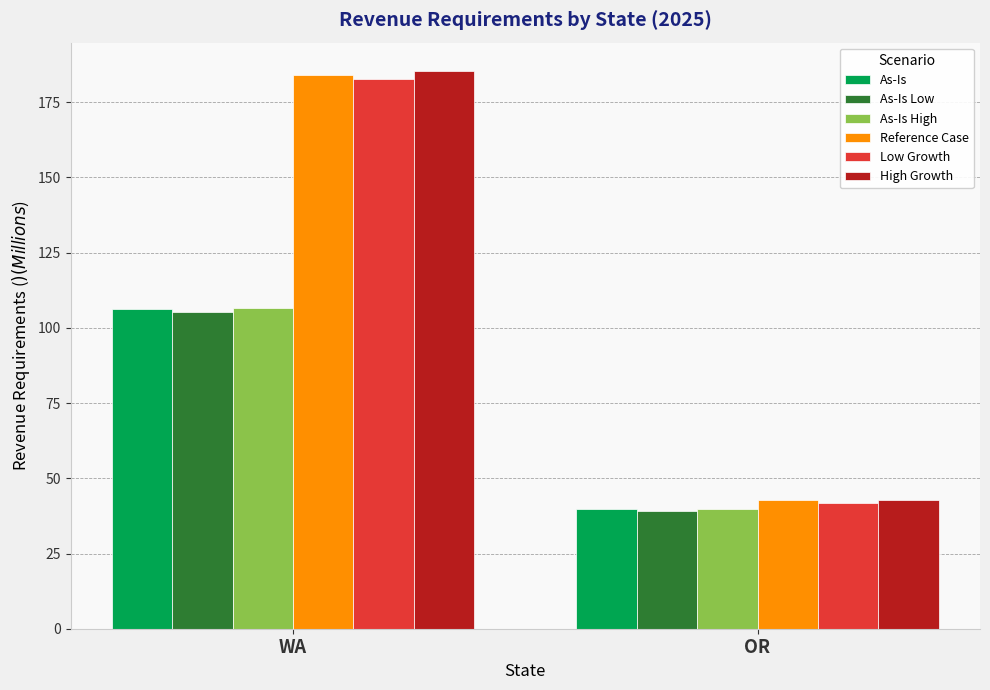

Reading right to left, list all the values displayed in this chart.

As-Is: 39.7	106.4
As-Is Low: 39.3	105.4
As-Is High: 39.7	106.5
Reference Case: 42.7	184.2
Low Growth: 41.7	182.7
High Growth: 42.8	185.6